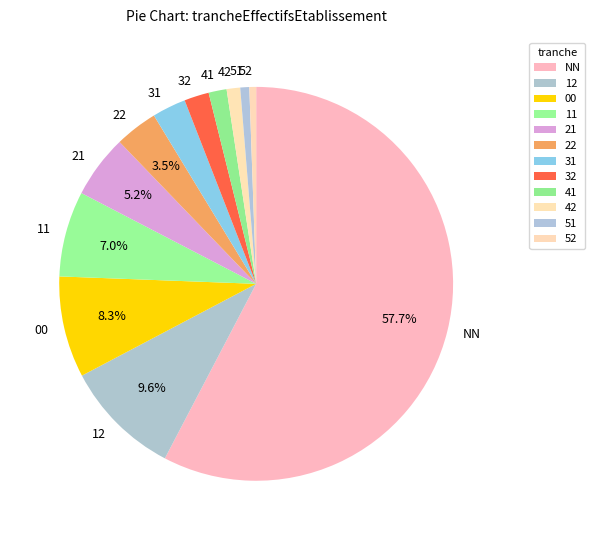

Is there a majority slice in this chart?

Yes